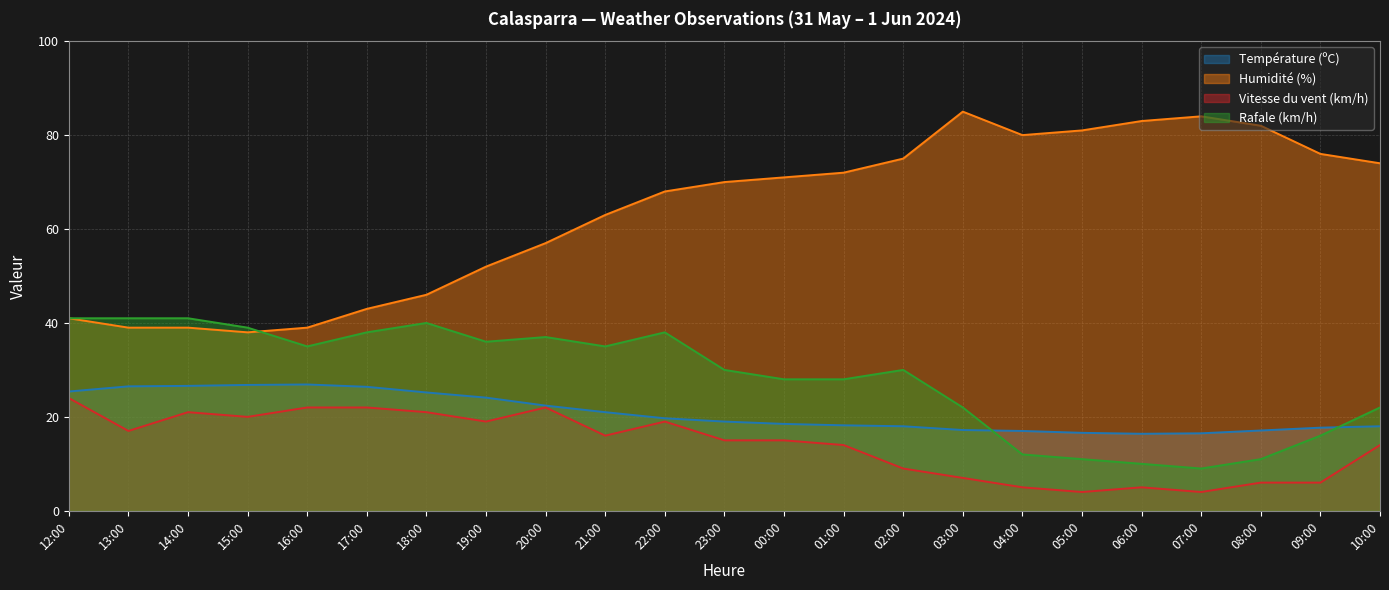

Which label corresponds to the smallest value in the chart?

05:00